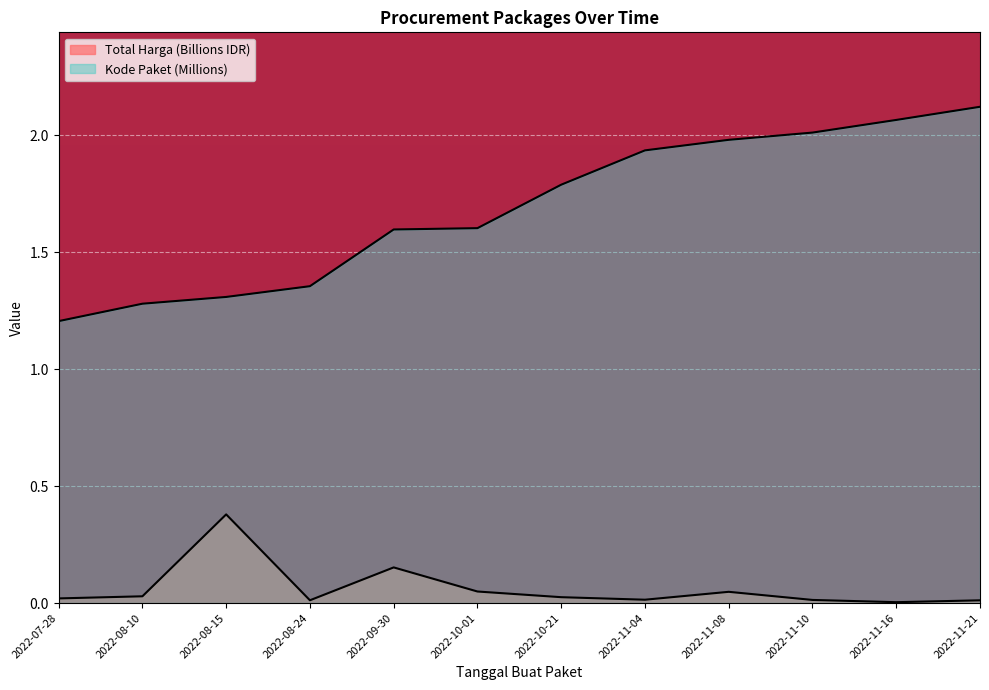

At which category does Total Harga (Billions) reach its first local peak?

2022-08-15